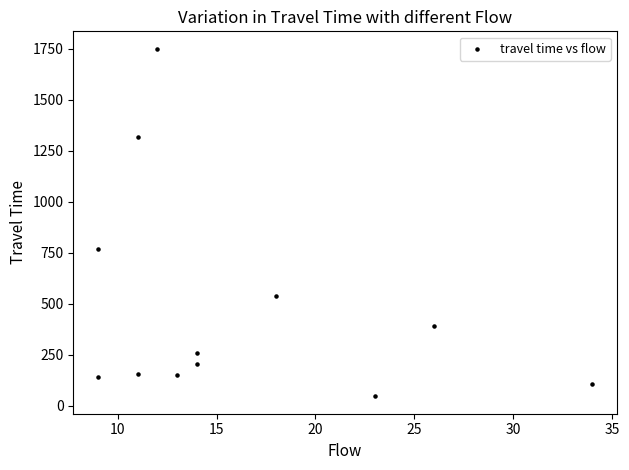

What is the average X value?

16